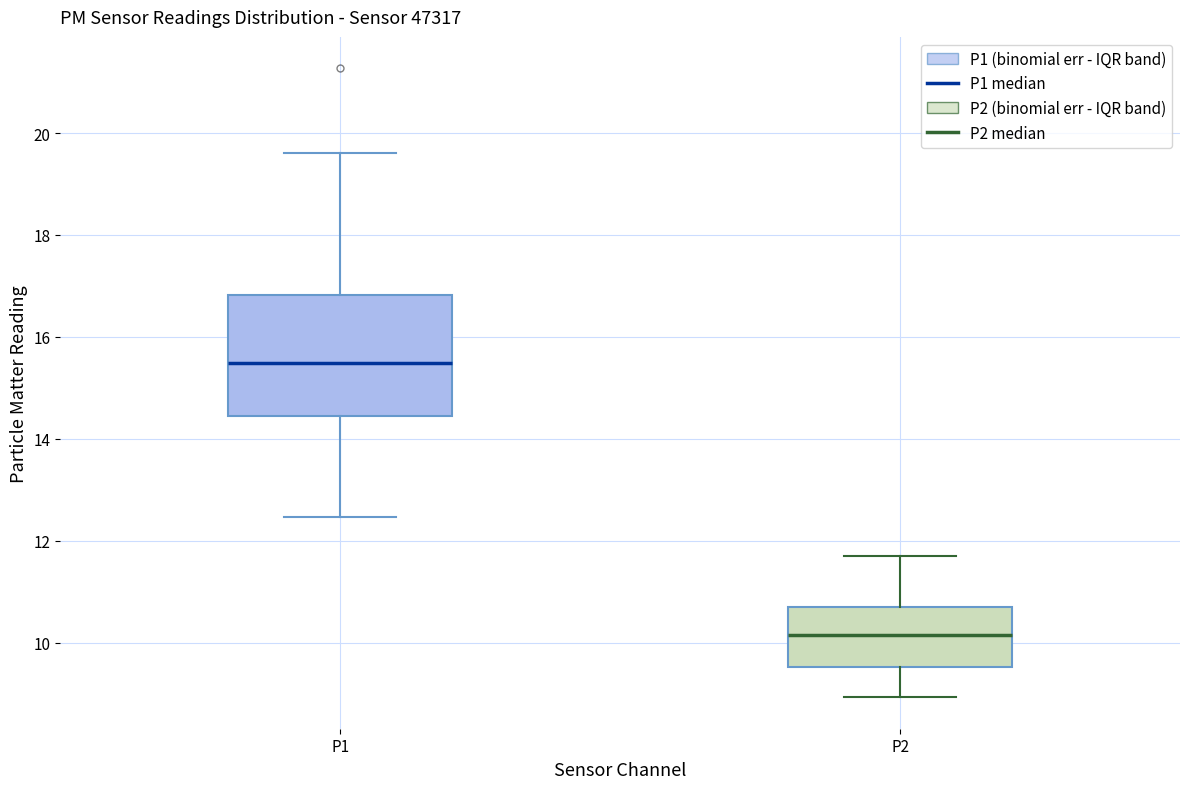

Reading left to right, read every box against the y-axis: the position of its median line, the range the box covers, and the ends of its whiskers. The values are not printed on the chart, so give them approximately, as read against the axis.

P1: median 15.4, box 14.4 to 16.8, whiskers 12.4 to 19.6
P2: median 10.2, box 9.6 to 10.8, whiskers 9.0 to 11.8